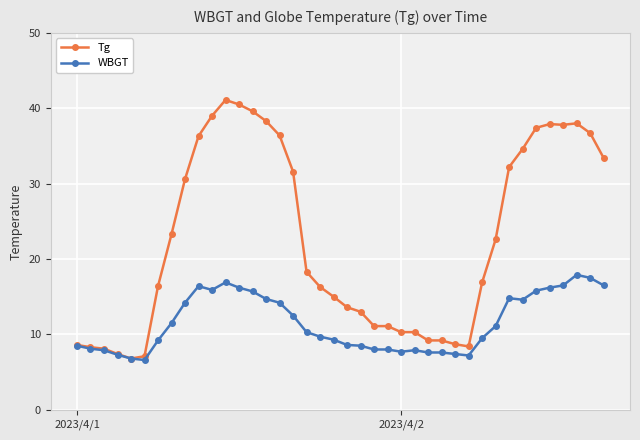

How many lines are shown in the chart?

2